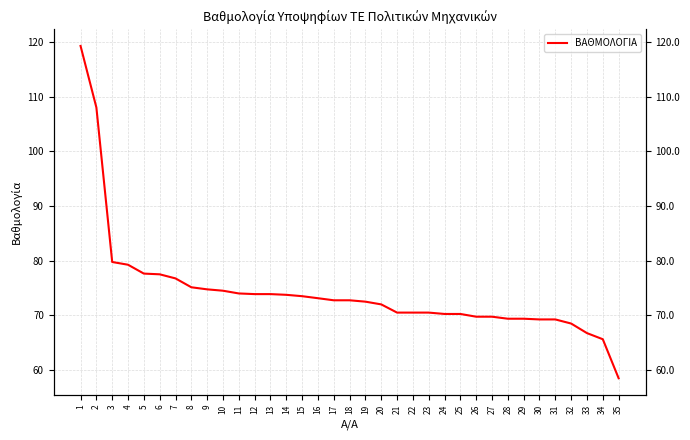

Rank the categories by value from lowest to highest.

35, 34, 33, 32, 30, 31, 28, 29, 26, 27, 24, 25, 21, 22, 23, 20, 19, 17, 18, 16, 15, 14, 12, 13, 11, 10, 9, 8, 7, 6, 5, 4, 3, 2, 1